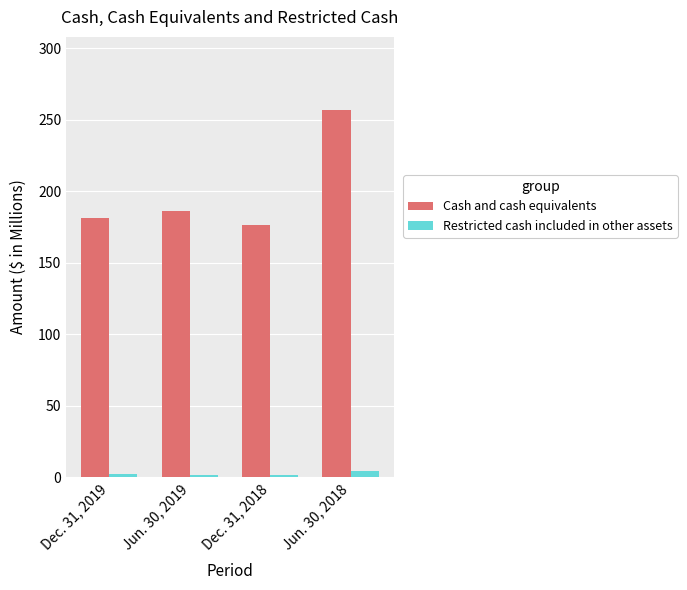

How many data points in Restricted cash included in other assets are less than 2?

2